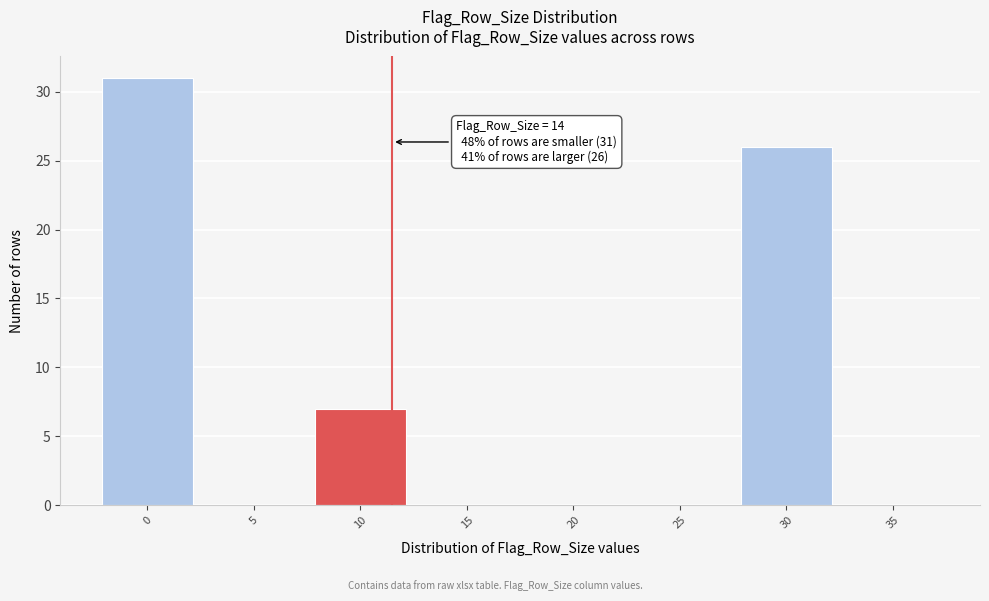

Reading left to right, what are all the values shown in this chart?

0=31	5=0	10=7	15=0	20=0	25=0	30=26	35=0